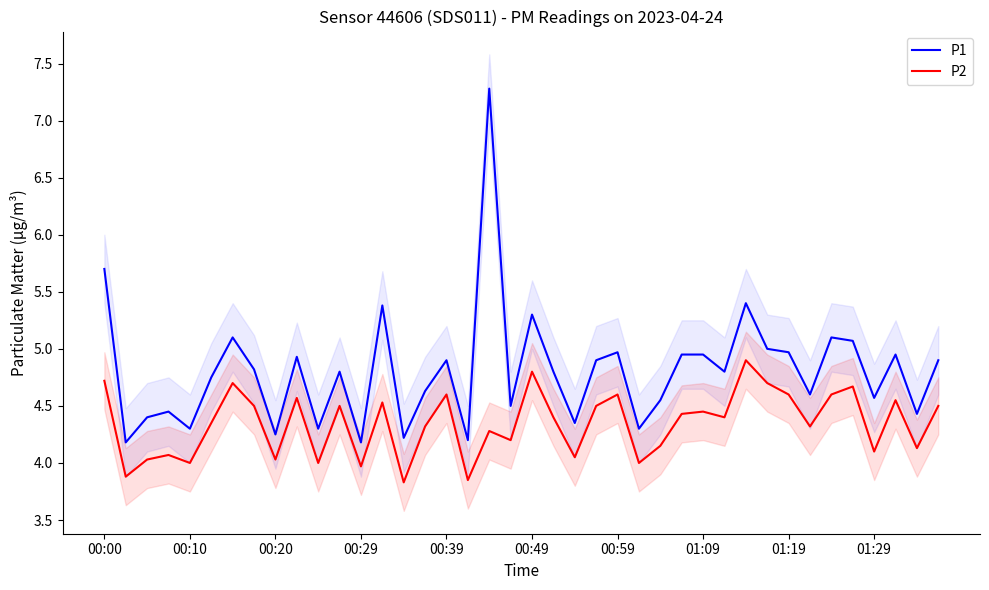

List the series in order of their overall mean, lowest first.

P2, P1